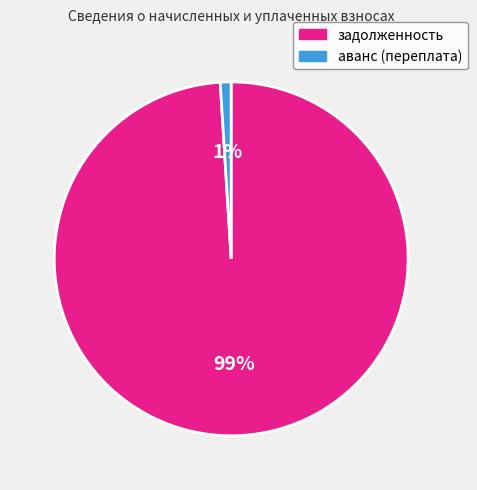

How many segments does this pie chart have?

2